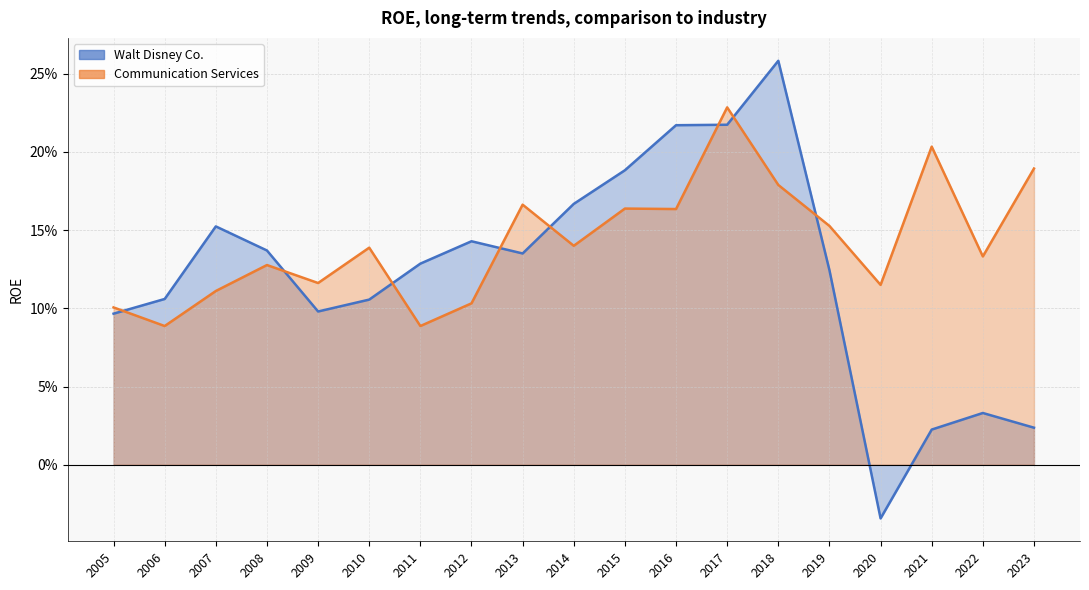

At how many categories does at least one series exceed 0?

19